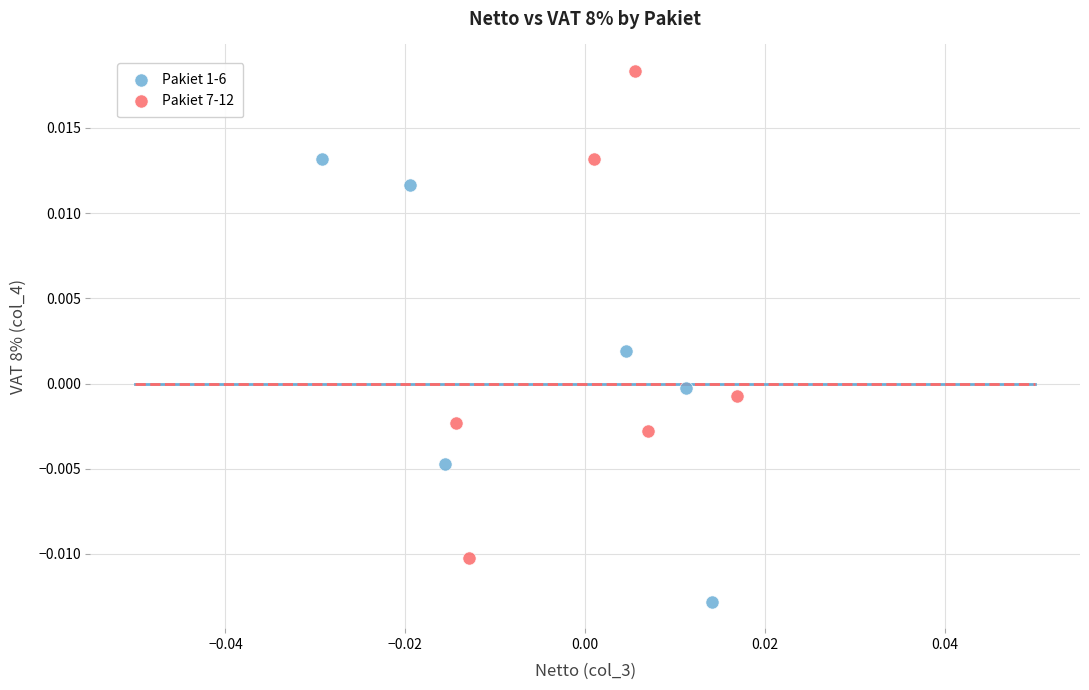

Which series has the largest Y range (max minus min)?

Pakiet 7-12